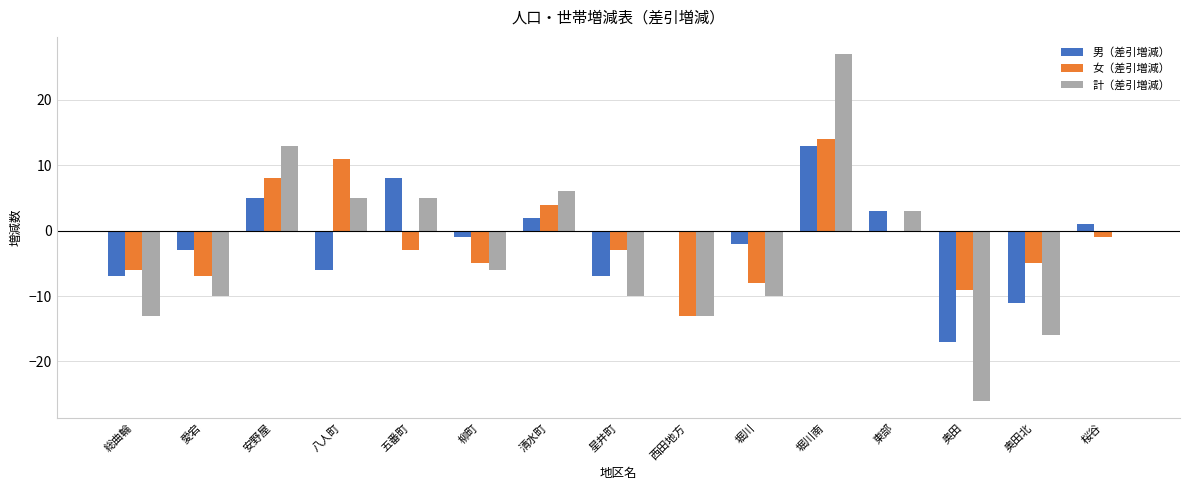

How many groups of bars are there?

15